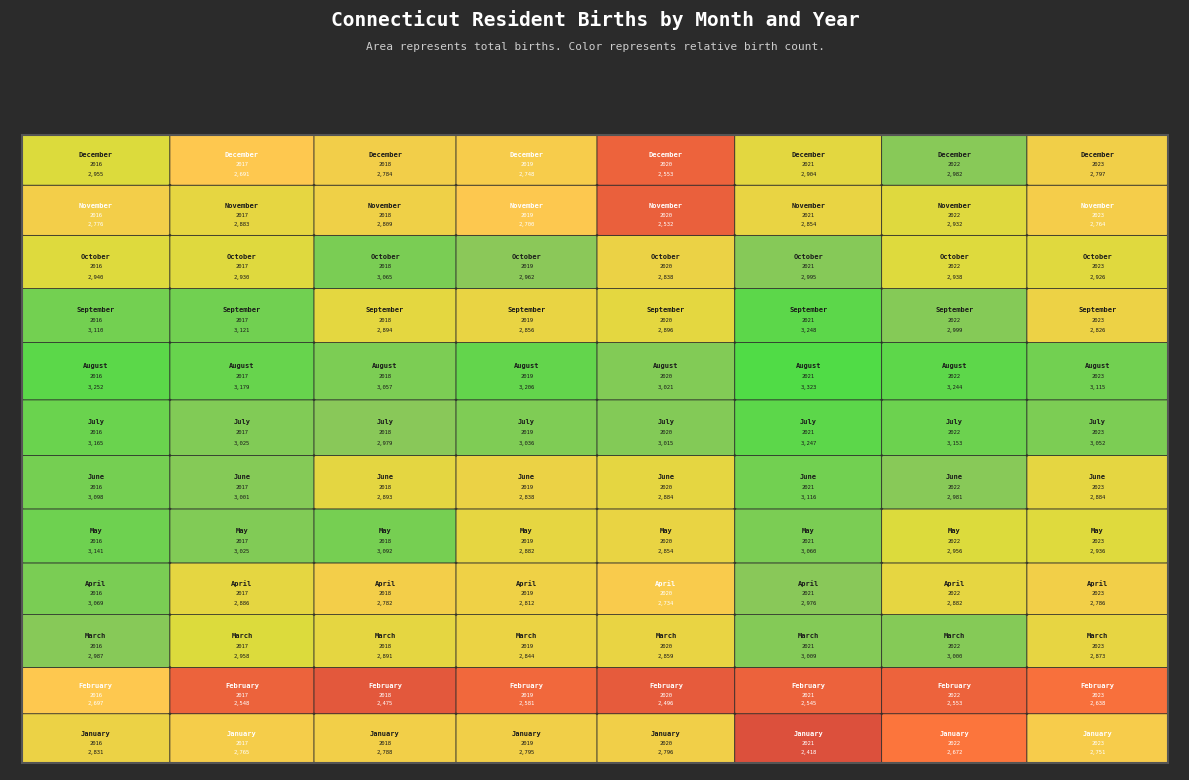

Reading left to right, list all the values displayed in this chart.

January: 2831	2765	2788	2795	2796	2418	2672	2751
February: 2697	2548	2475	2581	2496	2545	2553	2638
March: 2987	2958	2891	2844	2859	3009	3000	2873
April: 3069	2886	2782	2812	2734	2976	2882	2786
May: 3141	3025	3092	2882	2854	3060	2956	2936
June: 3098	3001	2893	2838	2884	3116	2981	2884
July: 3165	3025	2979	3036	3015	3247	3153	3052
August: 3252	3179	3057	3206	3021	3323	3244	3115
September: 3110	3121	2894	2856	2896	3248	2999	2826
October: 2940	2930	3065	2962	2838	2995	2938	2926
November: 2776	2883	2809	2700	2532	2854	2932	2764
December: 2955	2691	2784	2748	2553	2904	2982	2797